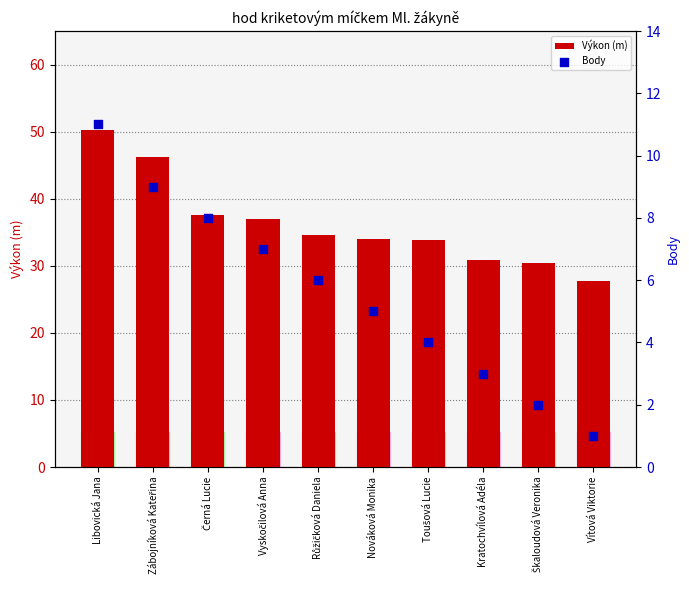

Which series has the largest total across all categories?

Výkon (m)